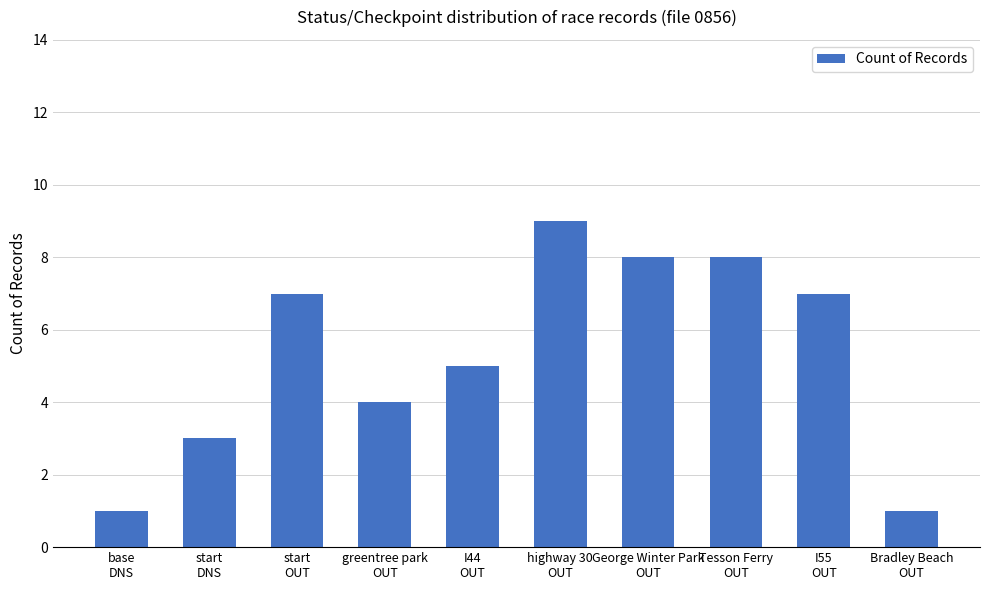

Count the number of categories in the chart.

10